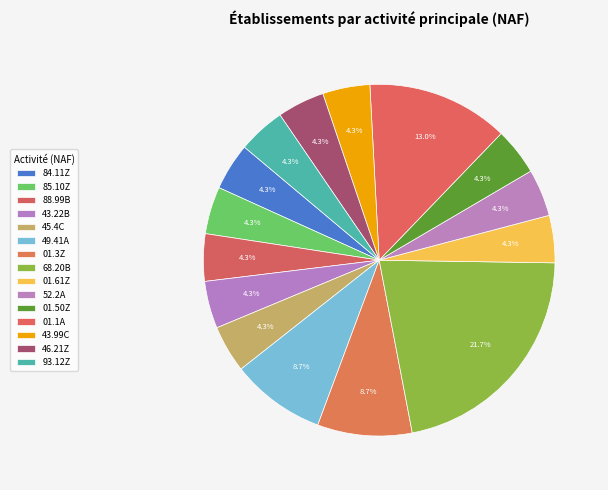

How many segments does this pie chart have?

15